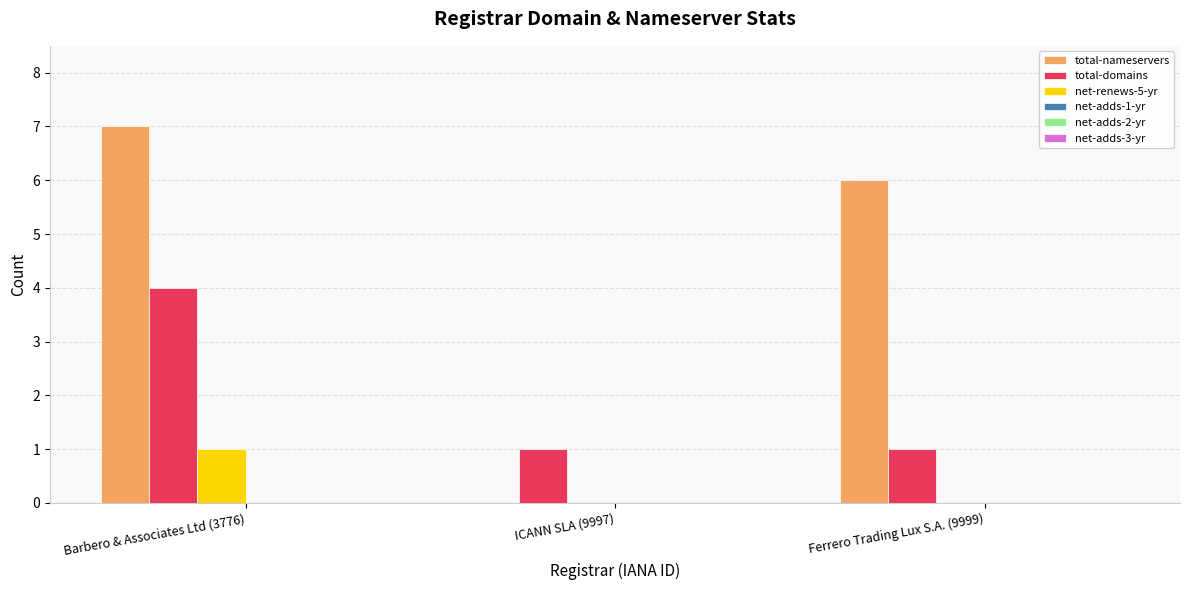

What is the difference between the net-renews-5-yr values at Ferrero Trading Lux S.A. (9999) and Barbero & Associates Ltd (3776)?

1